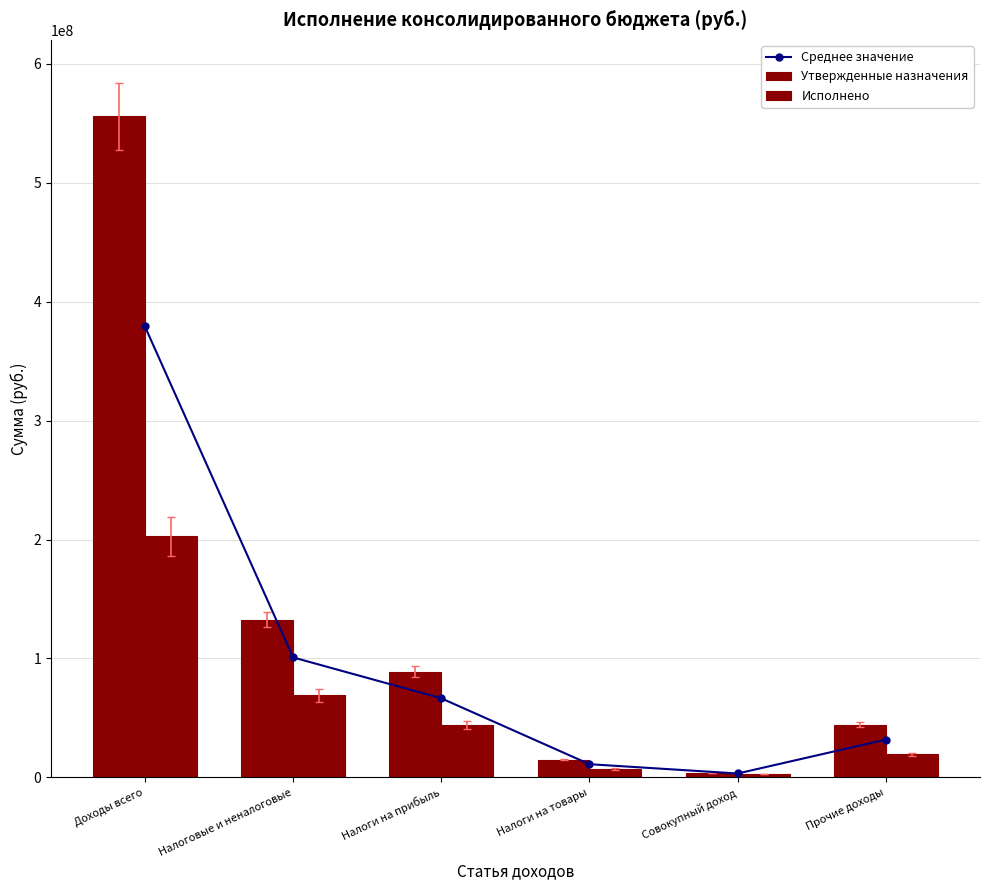

Which series changed the most between Доходы всего and Совокупный доход?

Утвержденные назначения